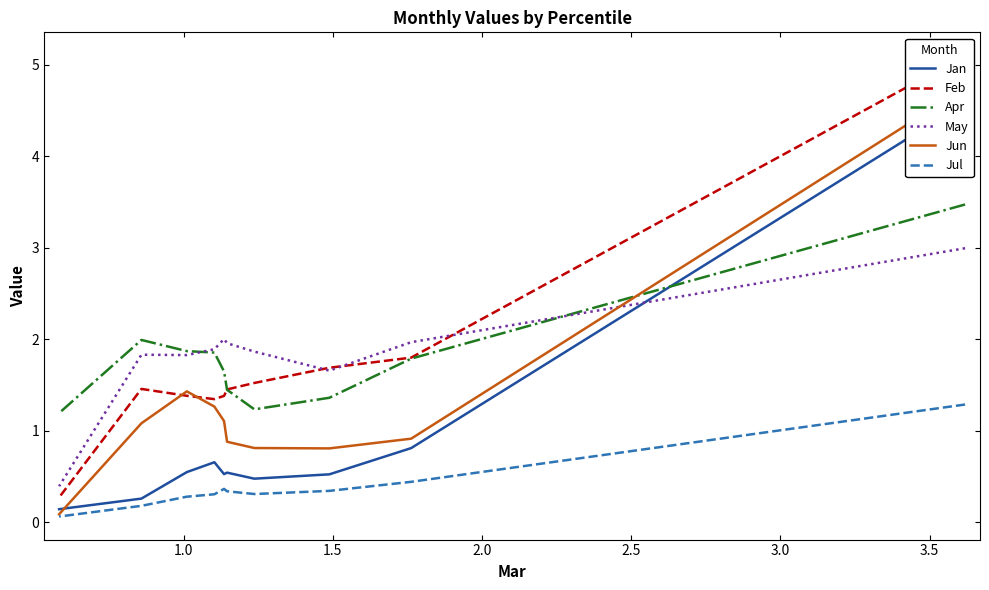

Is this an area chart (filled region under the line)?

No